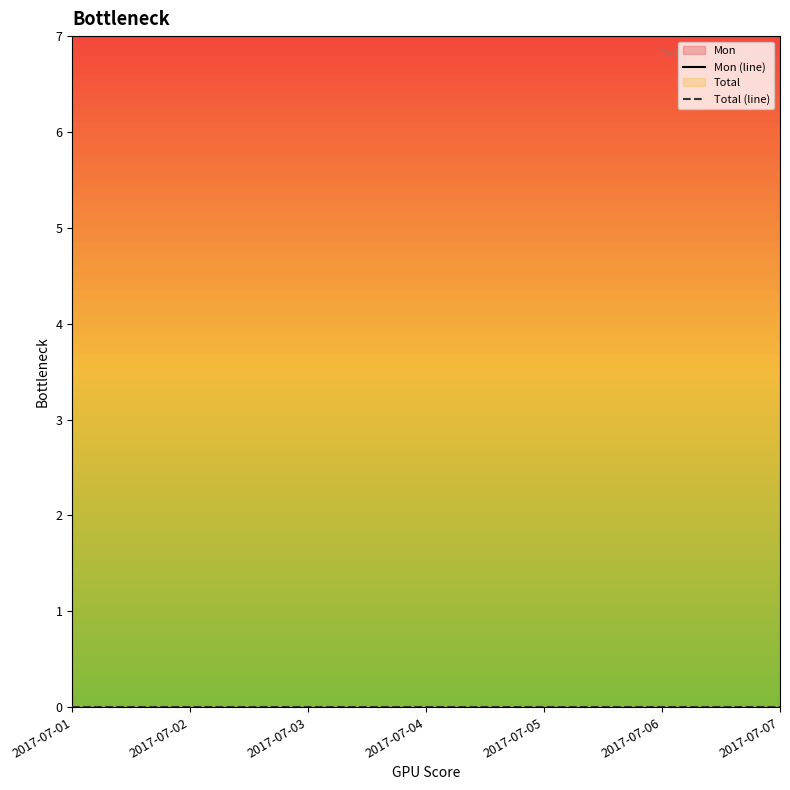

True or false: Total (line) has more than 0 interior local peaks.

False